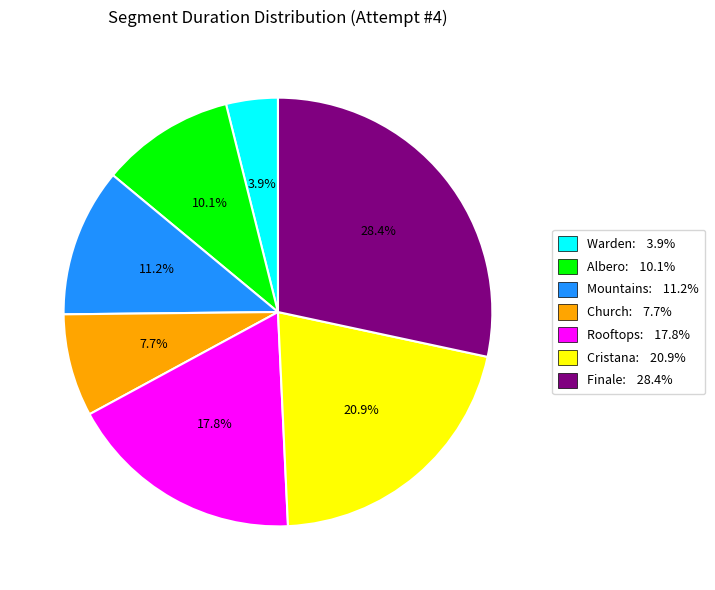

True or false: Albero accounts for 21% of the total.

False